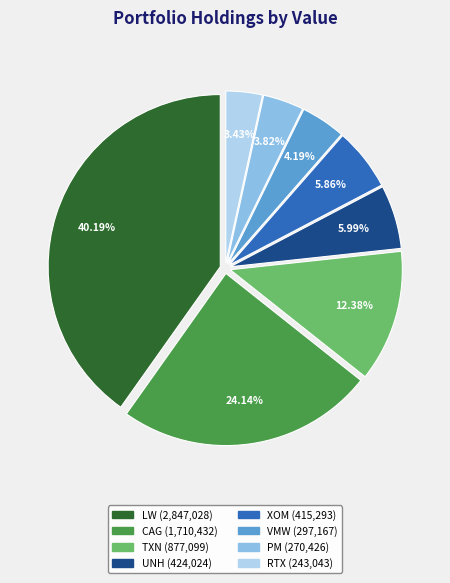

Is there a majority slice in this chart?

No